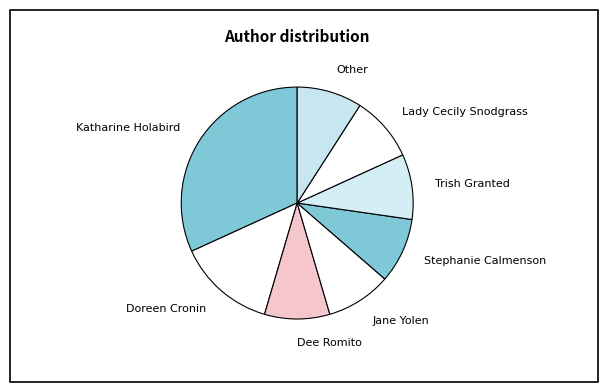

True or false: Jane Yolen accounts for 2% of the total.

False